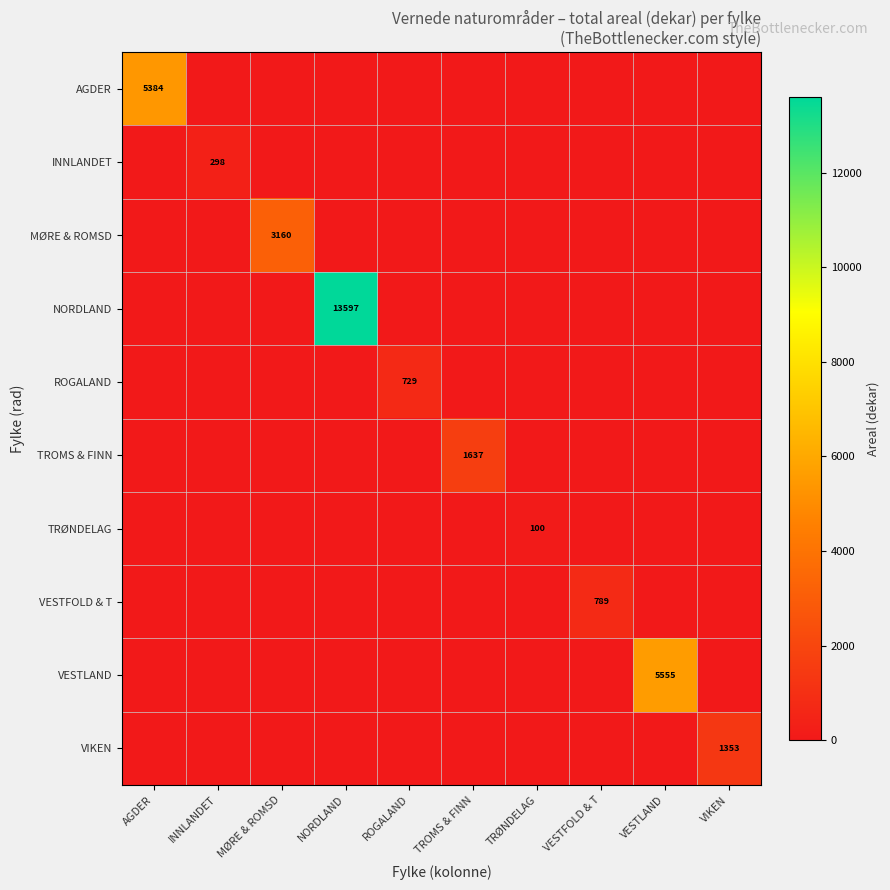

How many data points does each series have?

10